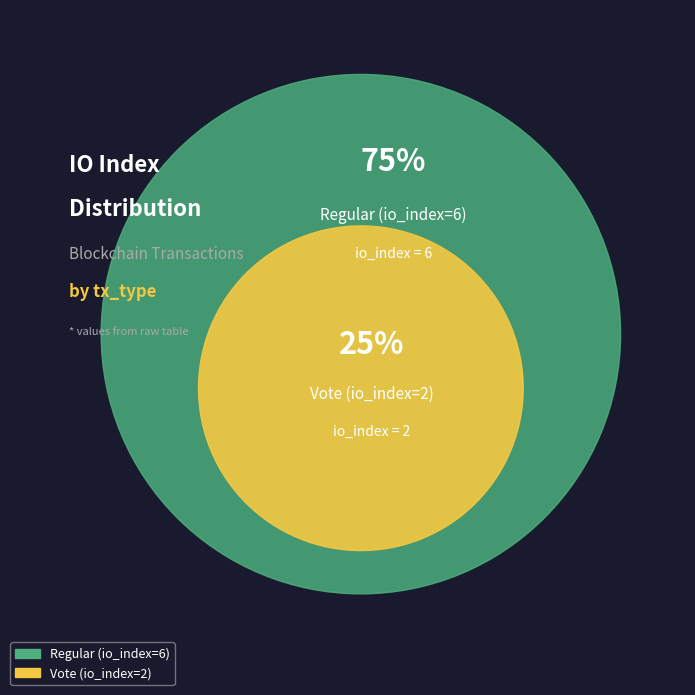

Does Vote (io_index=2) represent more than half of the total?

No